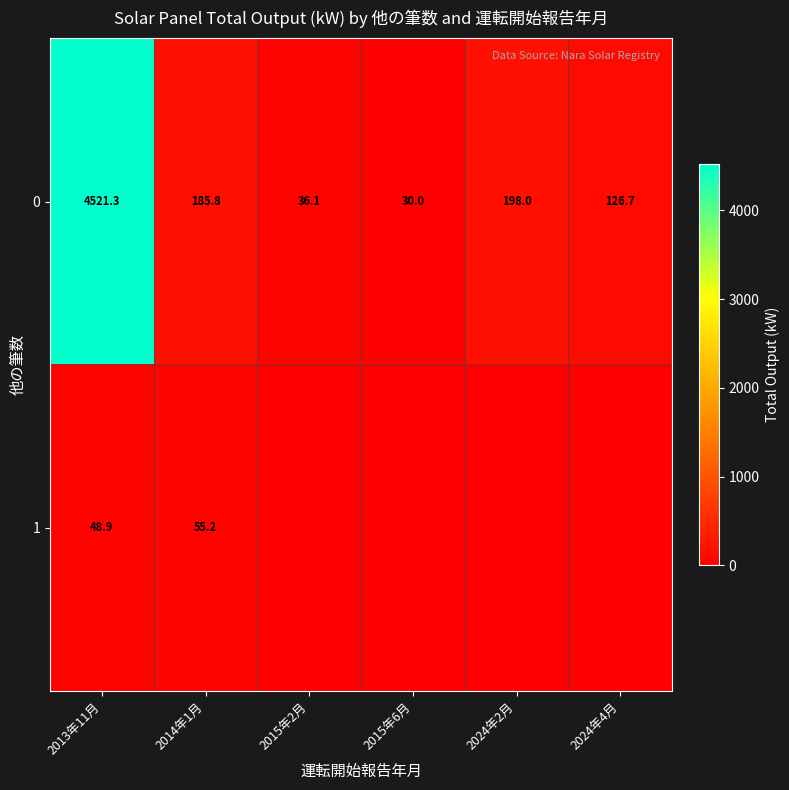

What is the difference between the highest and lowest values at 2014年1月?

130.6